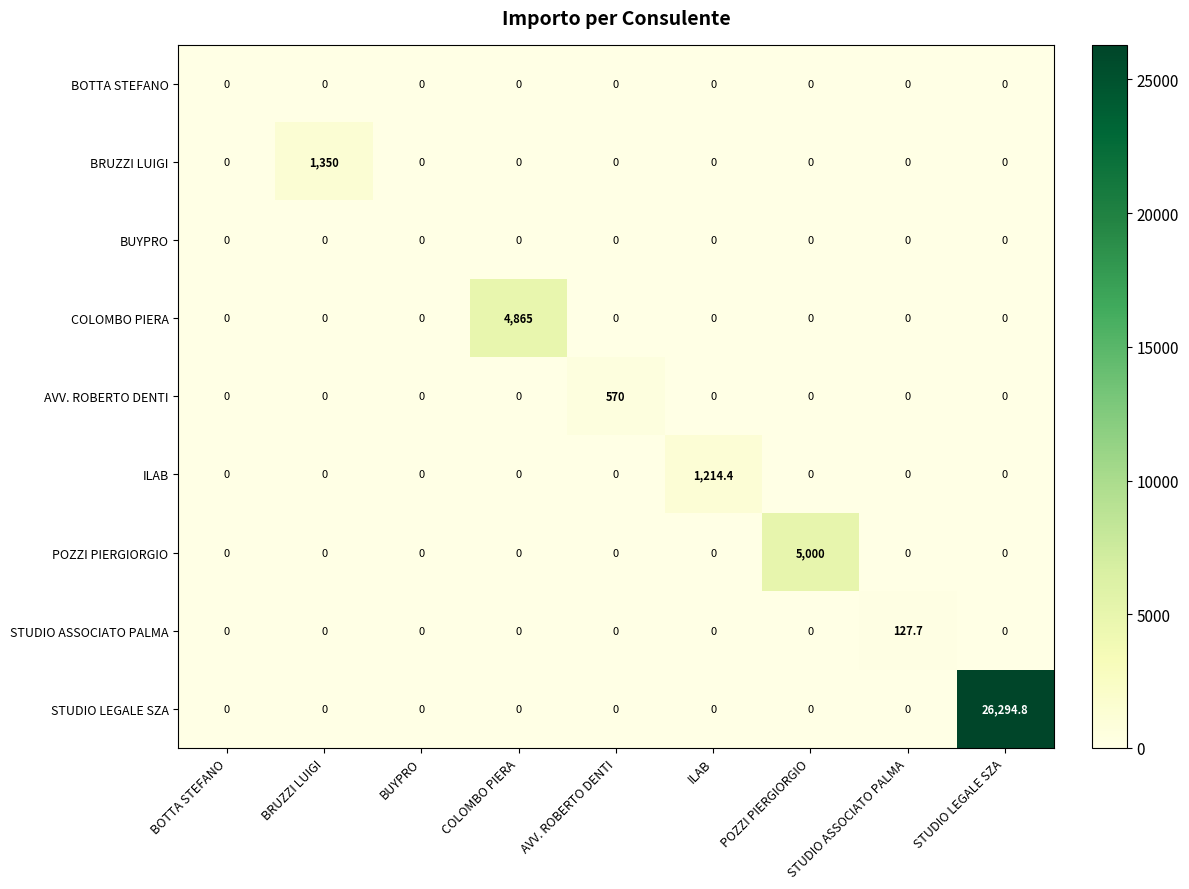

At which category is the sum across all series the highest?

STUDIO LEGALE SZA